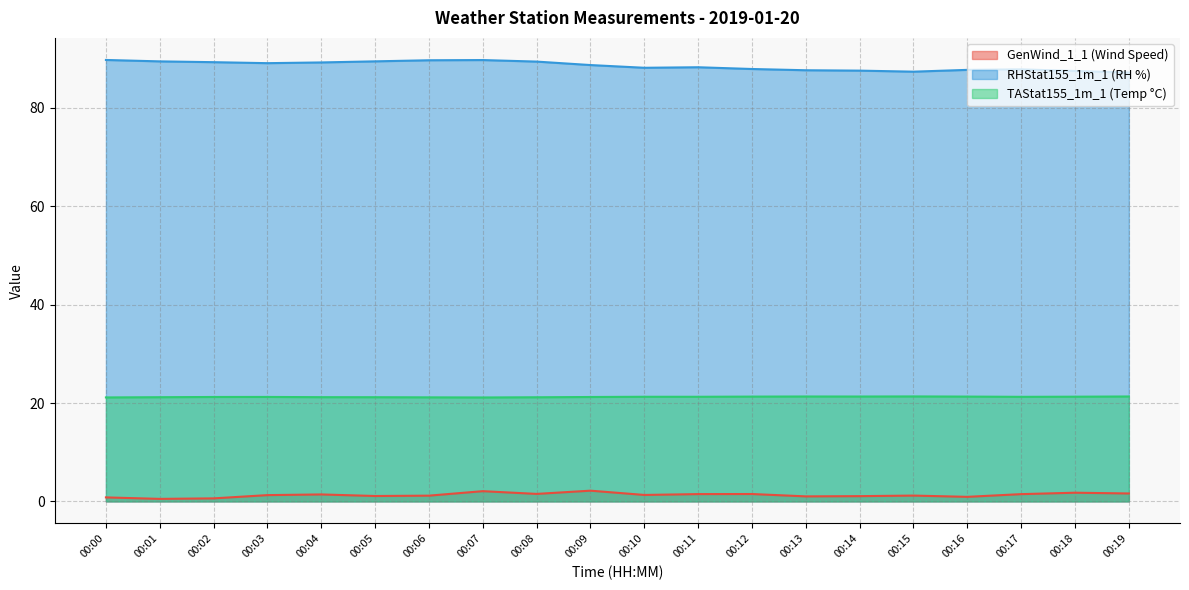

At which label does GenWind_1 reach its minimum?

00:07